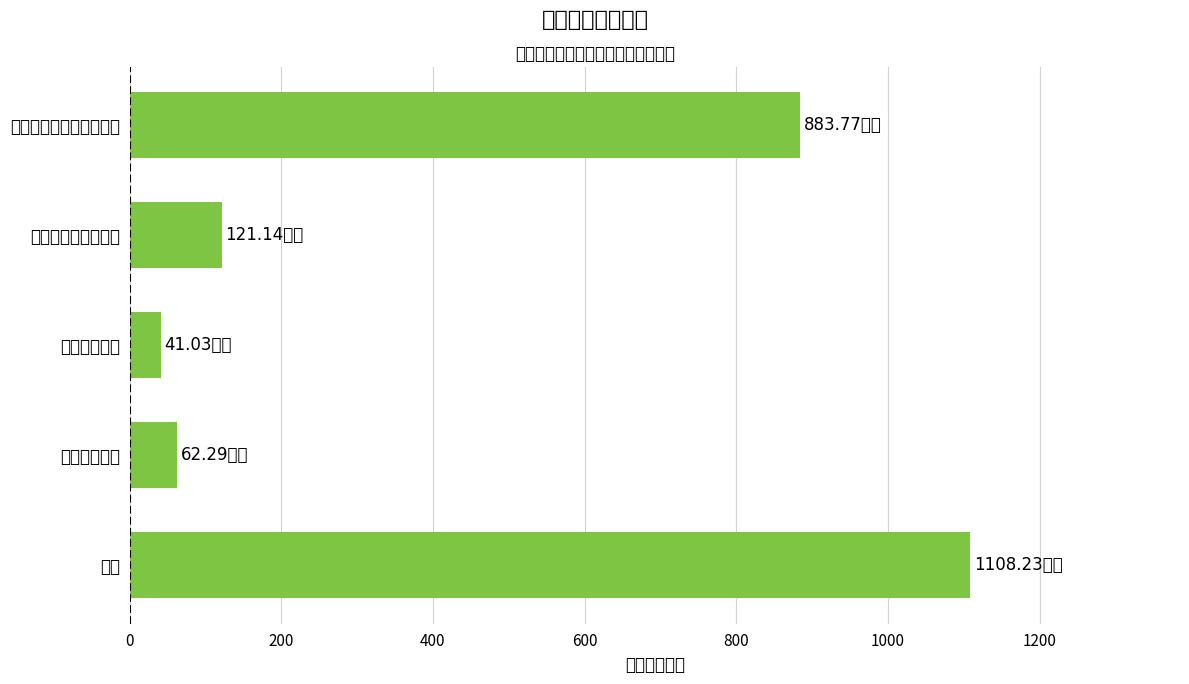

At which label is the value closest to 574?

文化旅游体育与传媒支出